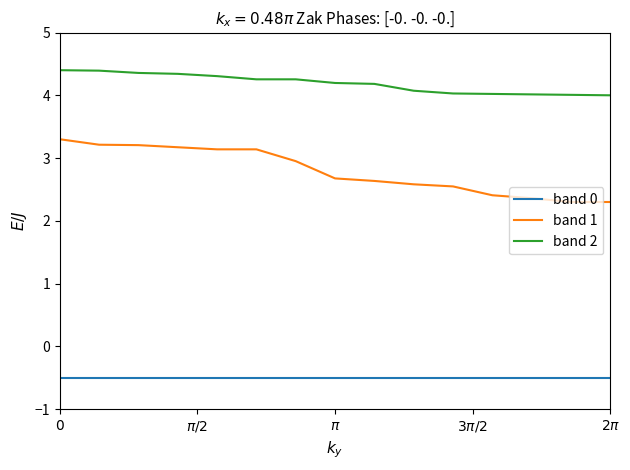

What are all the series names shown in the legend?

band 0, band 1, band 2